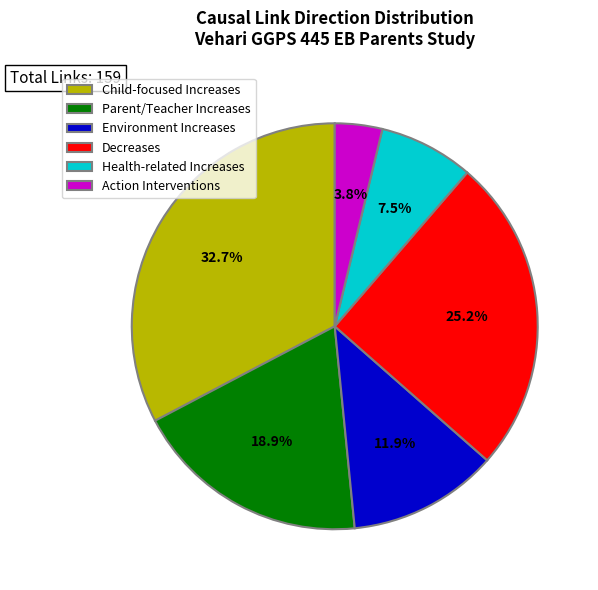

To the nearest percent, what percentage of the pie is Decreases?

25%